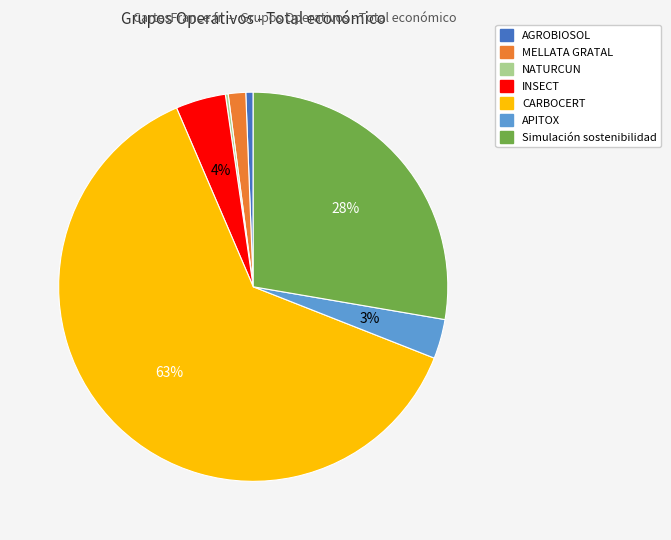

Which has a higher value, Simulación sostenibilidad or MELLATA GRATAL?

Simulación sostenibilidad